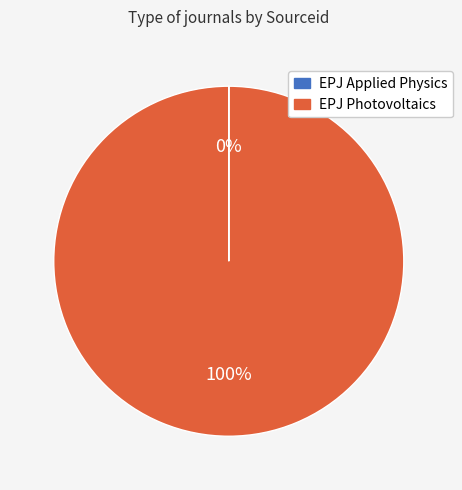

What percentage is the EPJ Photovoltaics slice, to the nearest percent?

100%